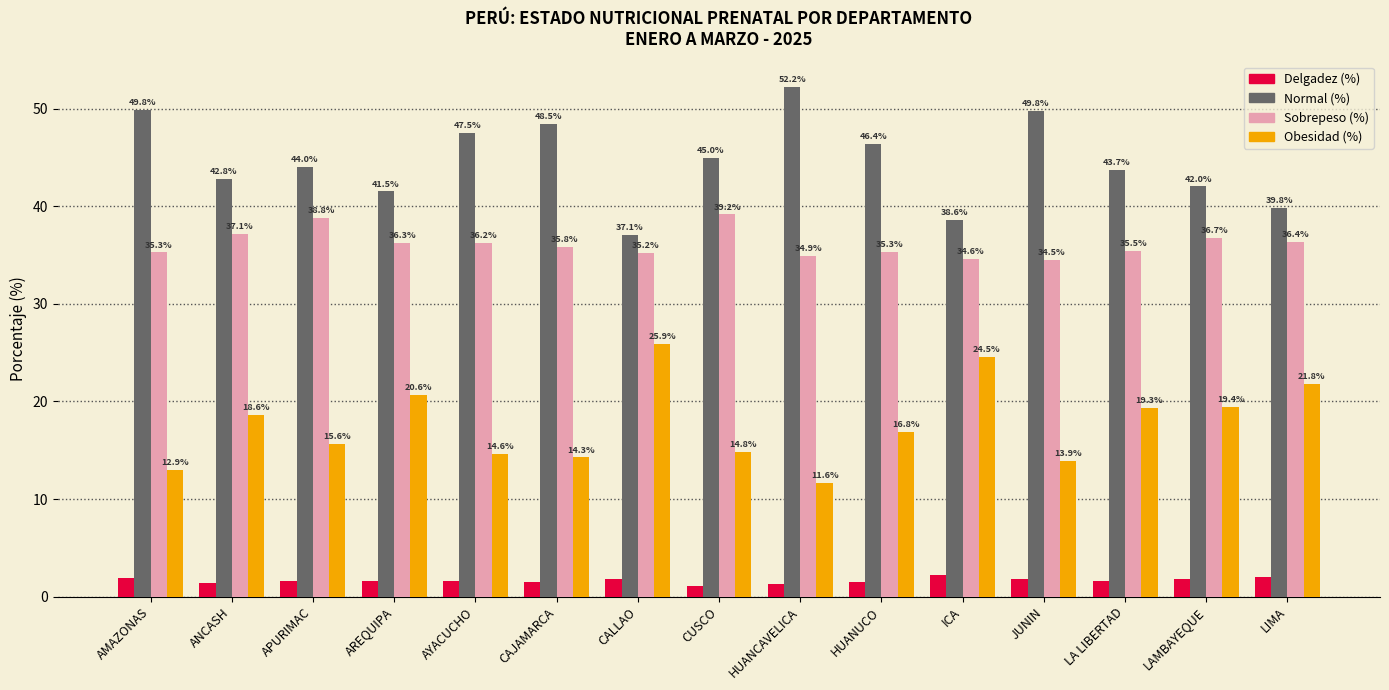

Which series has the largest range (max minus min)?

Normal (%)